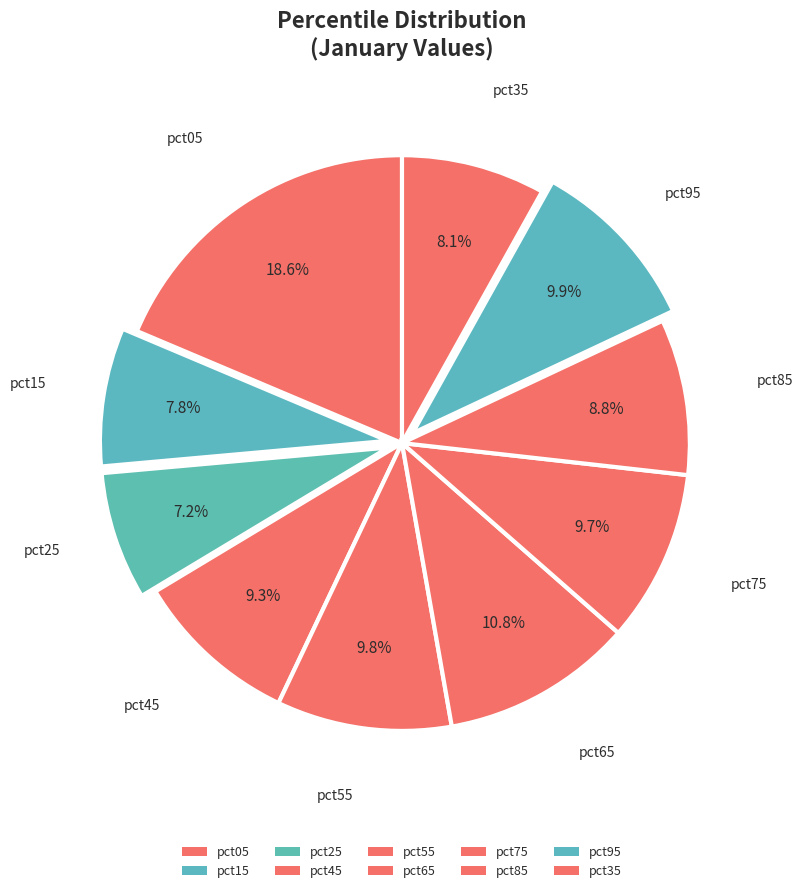

Which category has the smallest portion of the pie?

pct25